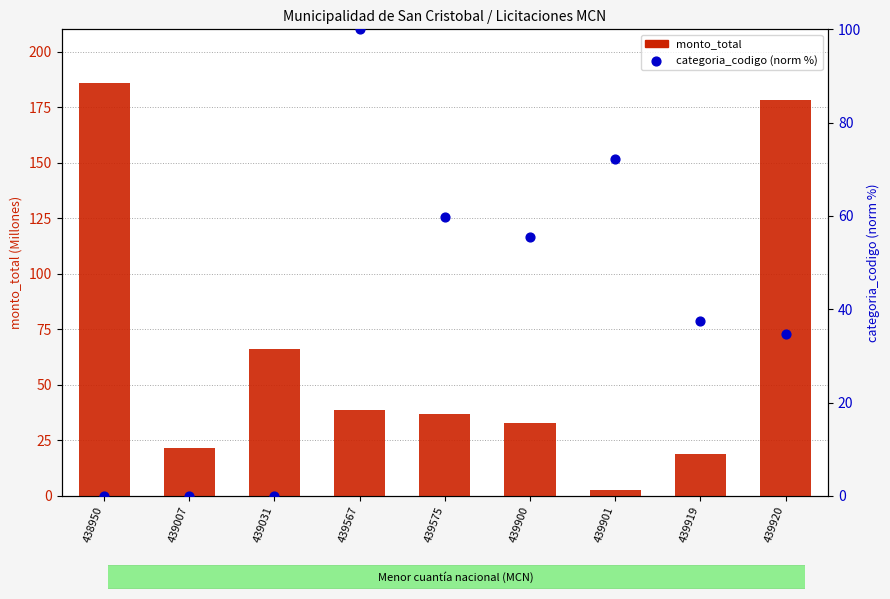

At which category is the sum across all series the highest?

439920